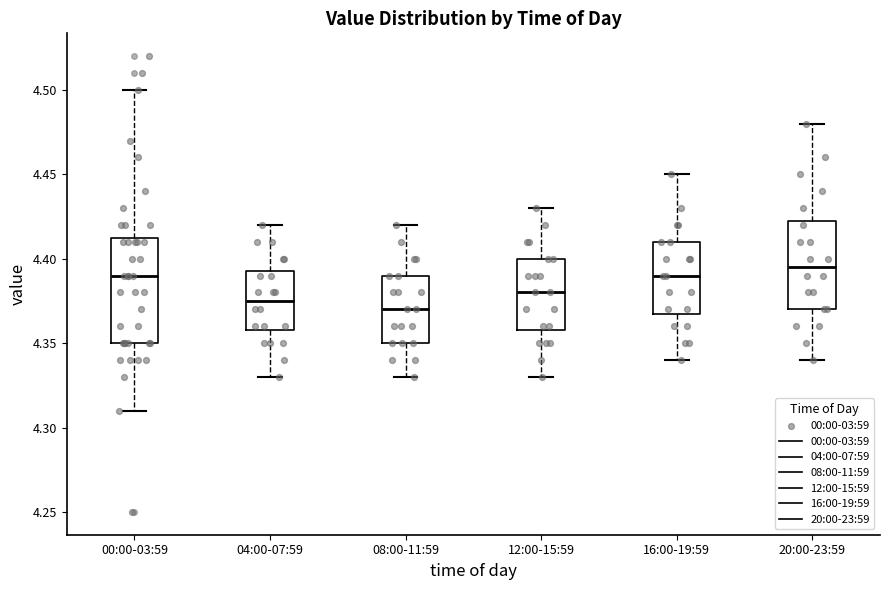

Reading left to right, transcribe this box plot: for each box, give where its median line is, the range the box spans, and where its two whiskers end, as read against the y-axis. The values are not printed on the chart, so give them approximately, as read against the axis.

00:00-03:59: median 4.390, box 4.350 to 4.415, whiskers 4.310 to 4.500
04:00-07:59: median 4.375, box 4.360 to 4.395, whiskers 4.330 to 4.420
08:00-11:59: median 4.370, box 4.350 to 4.390, whiskers 4.330 to 4.420
12:00-15:59: median 4.380, box 4.360 to 4.400, whiskers 4.330 to 4.430
16:00-19:59: median 4.390, box 4.370 to 4.410, whiskers 4.340 to 4.450
20:00-23:59: median 4.395, box 4.370 to 4.425, whiskers 4.340 to 4.480